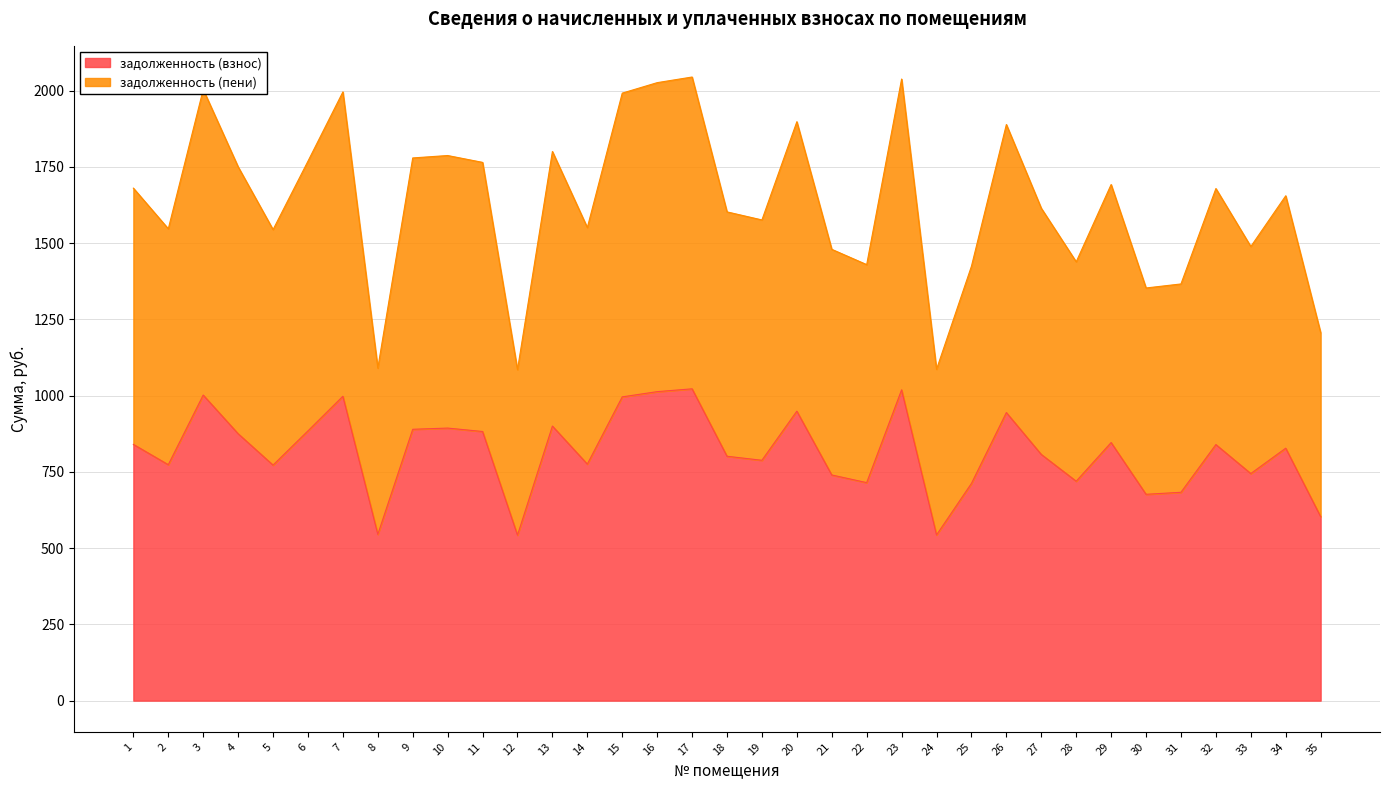

What is the sum of all задолженность (взнос) values?

28564.8